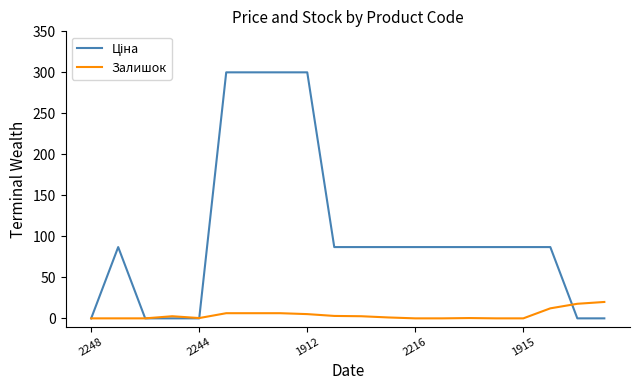

What is the difference between the maximum and minimum values in the Залишок series?

20.0